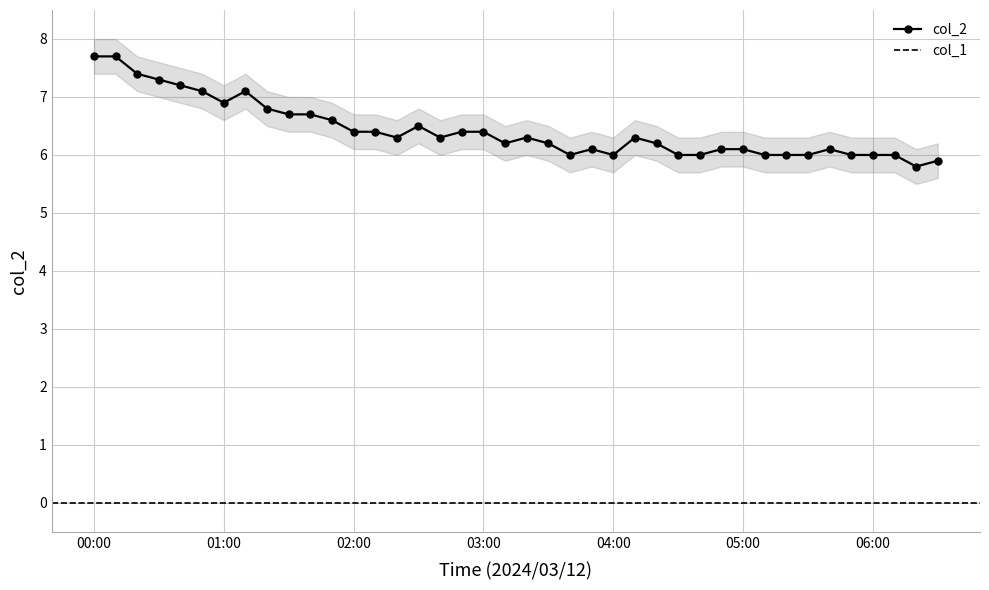

How many values are below 6?

2